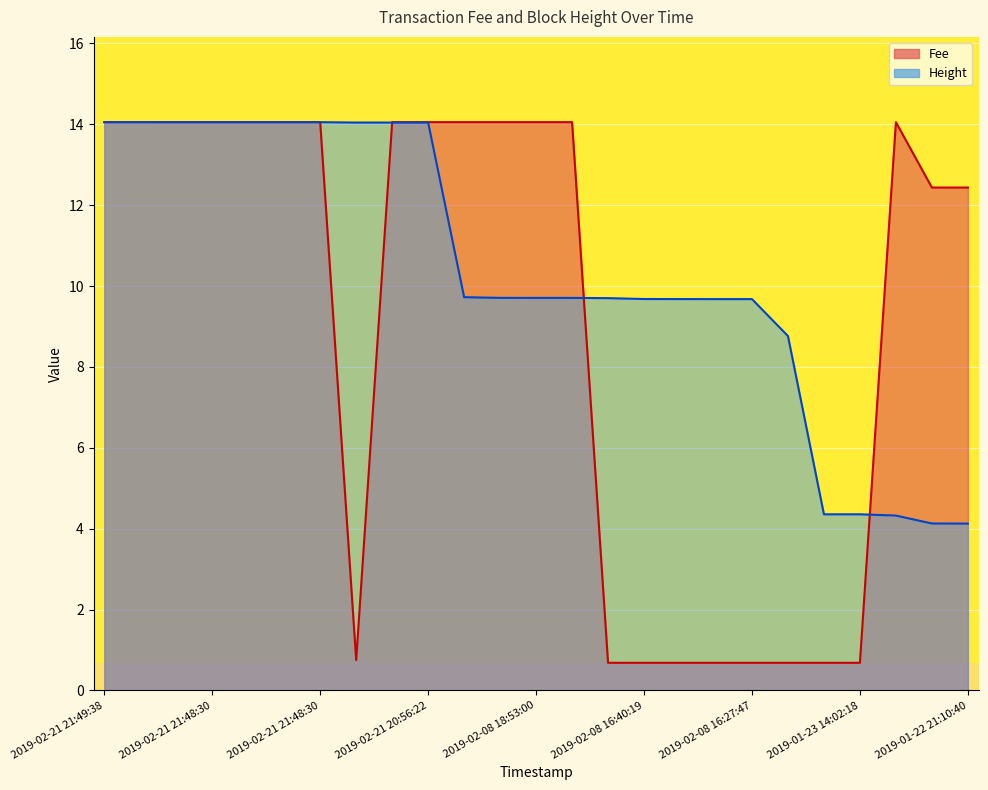

List the labels in order of Height value, largest first.

2019-02-21 21:49:38, 2019-02-21 21:49:38, 2019-02-21 21:48:30, 2019-02-21 21:48:30, 2019-02-21 21:48:30, 2019-02-21 21:48:30, 2019-02-21 21:48:30, 2019-02-21 20:56:22, 2019-02-21 20:56:22, 2019-02-21 20:56:22, 2019-02-08 20:01:44, 2019-02-08 18:55:19, 2019-02-08 18:53:00, 2019-02-08 18:53:00, 2019-02-08 18:17:17, 2019-02-08 16:40:19, 2019-02-08 16:34:09, 2019-02-08 16:27:47, 2019-02-08 16:27:47, 2019-02-05 22:17:44, 2019-01-23 14:02:18, 2019-01-23 14:02:18, 2019-01-23 11:43:47, 2019-01-22 21:15:40, 2019-01-22 21:10:40